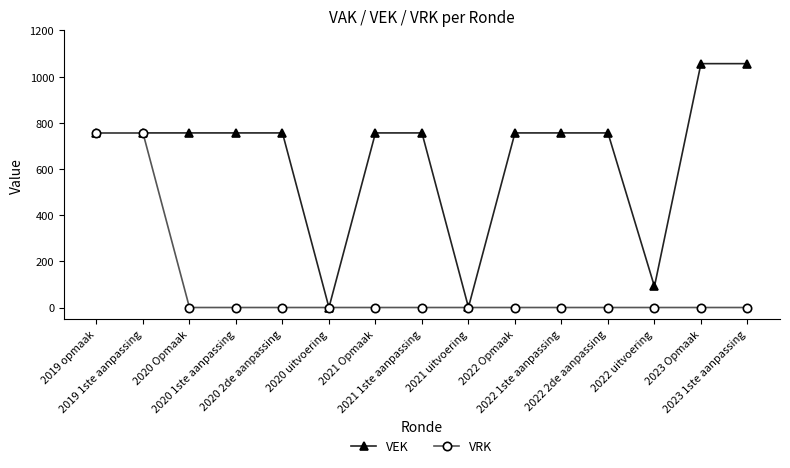

Which series has the largest total across all categories?

VEK